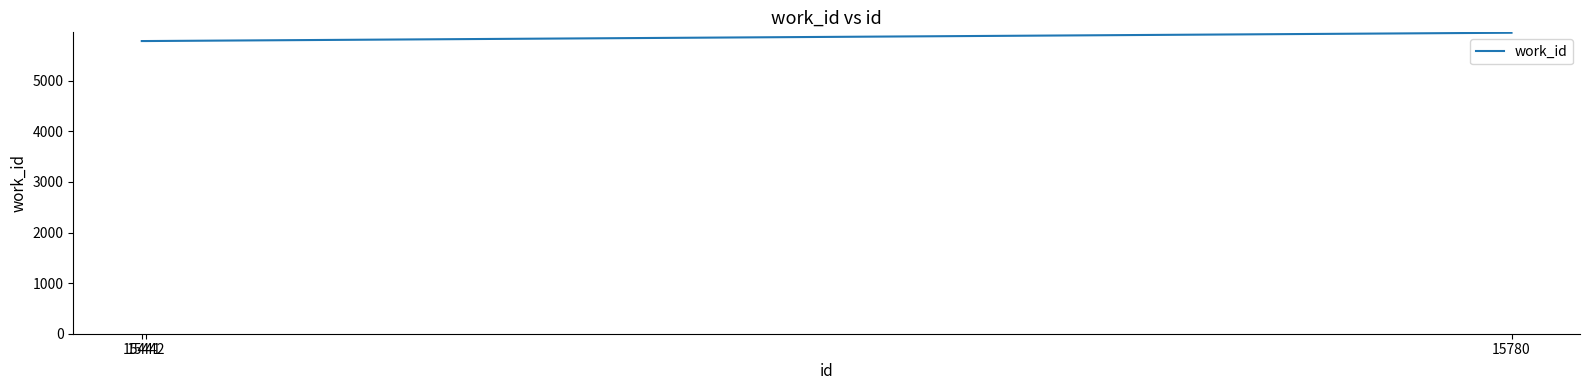

Is this an area chart (filled region under the line)?

No